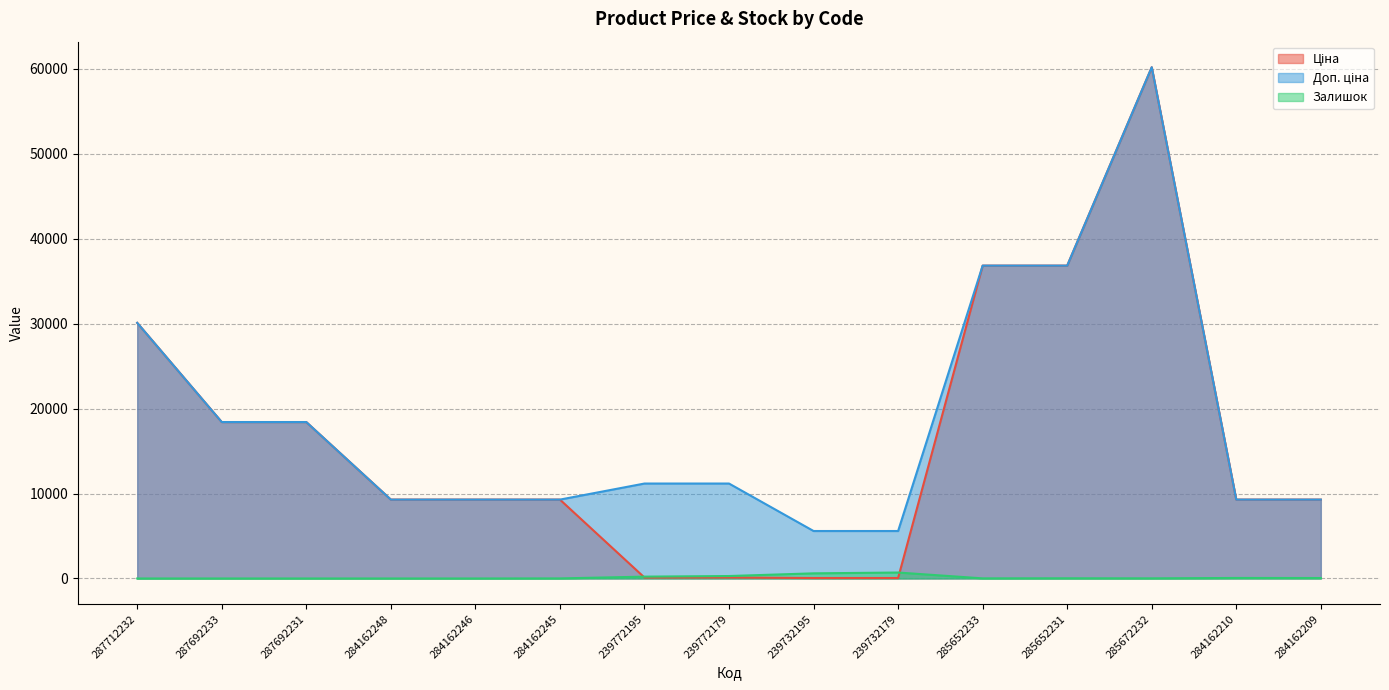

What is the total value across all series at 287692233?

36841.7